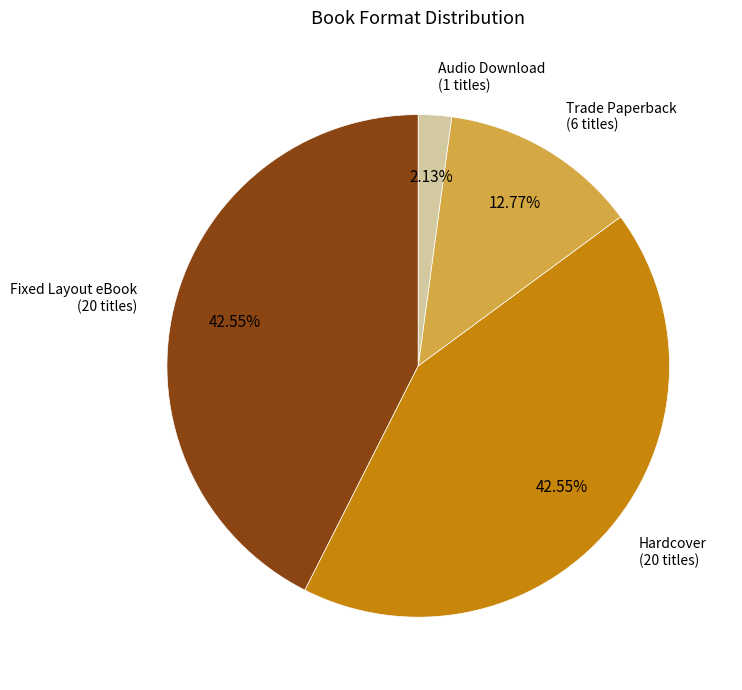

Is there a majority slice in this chart?

No